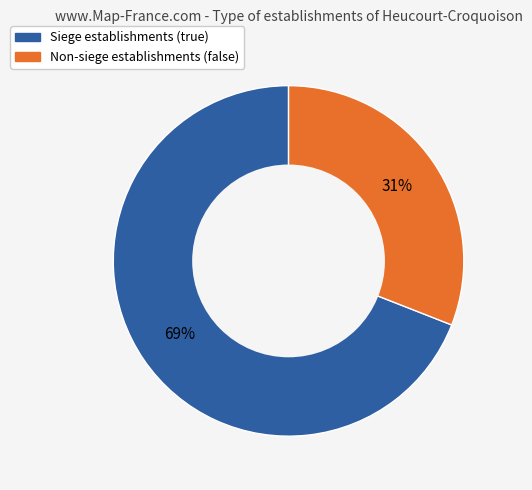

Which slice is the largest?

Siege establishments (true)